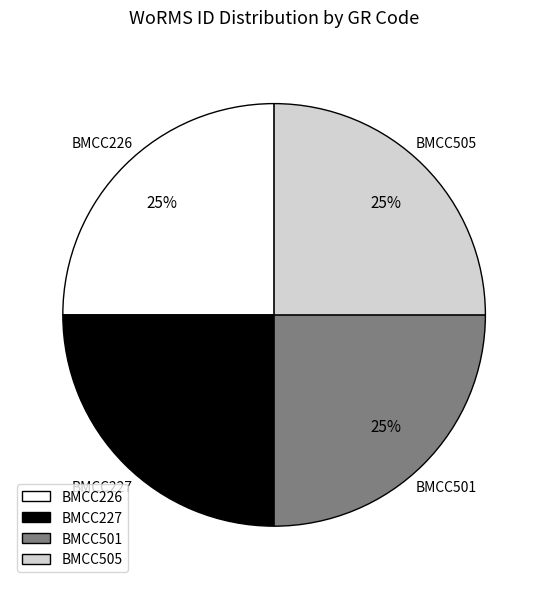

Is BMCC227 the majority of the pie?

No